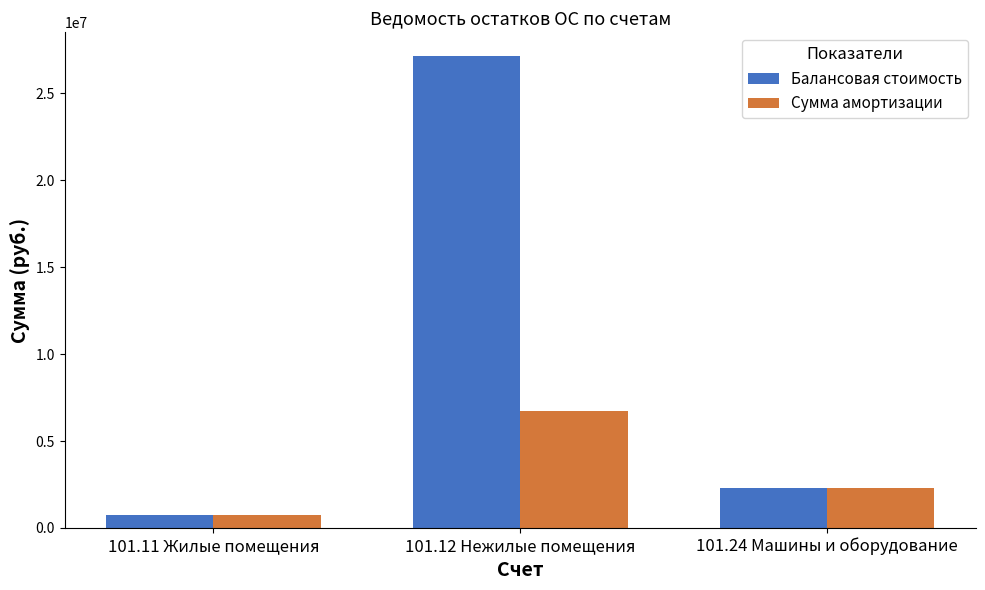

List the labels in order of Балансовая стоимость value, largest first.

101.12 Нежилые помещения, 101.24 Машины и оборудование, 101.11 Жилые помещения